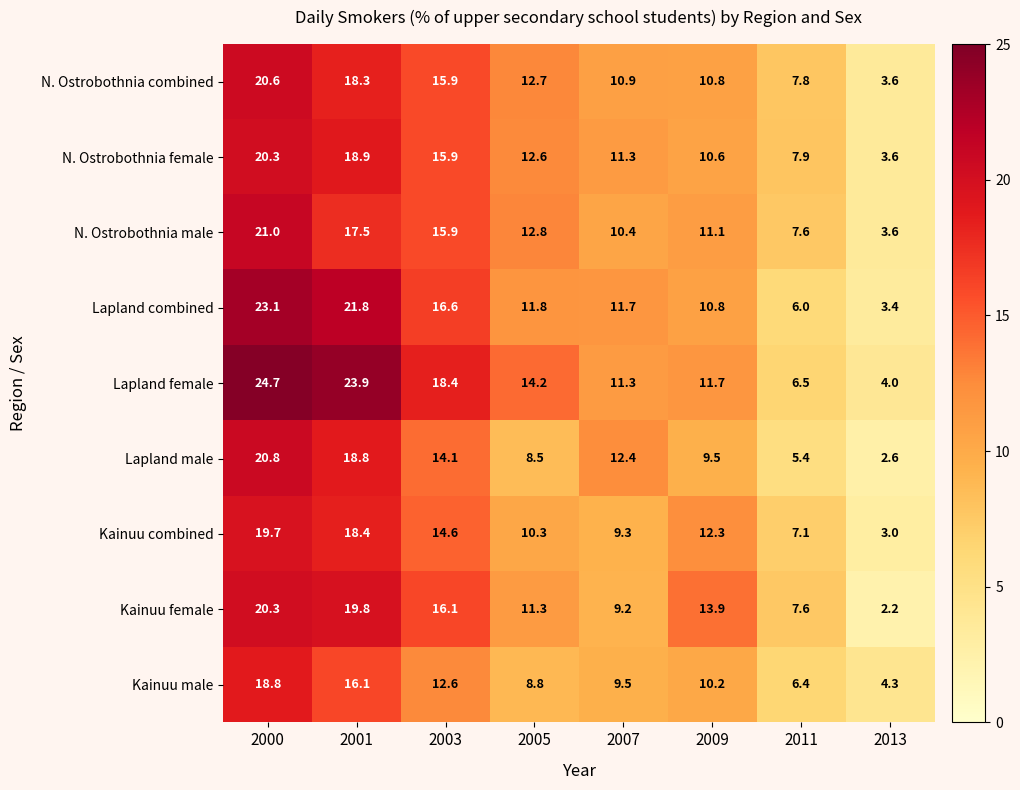

Where does the Lapland male series first go above 12?

2000